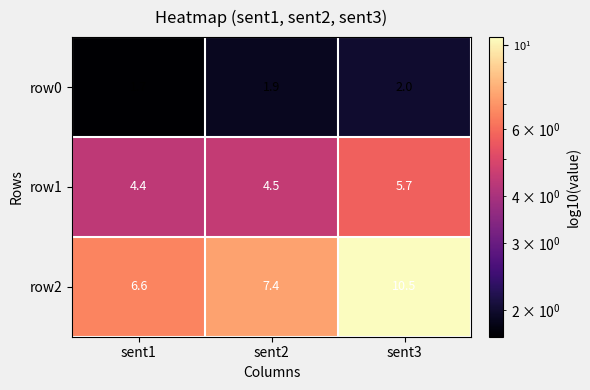

Where is row0 nearest to the value 1?

sent1